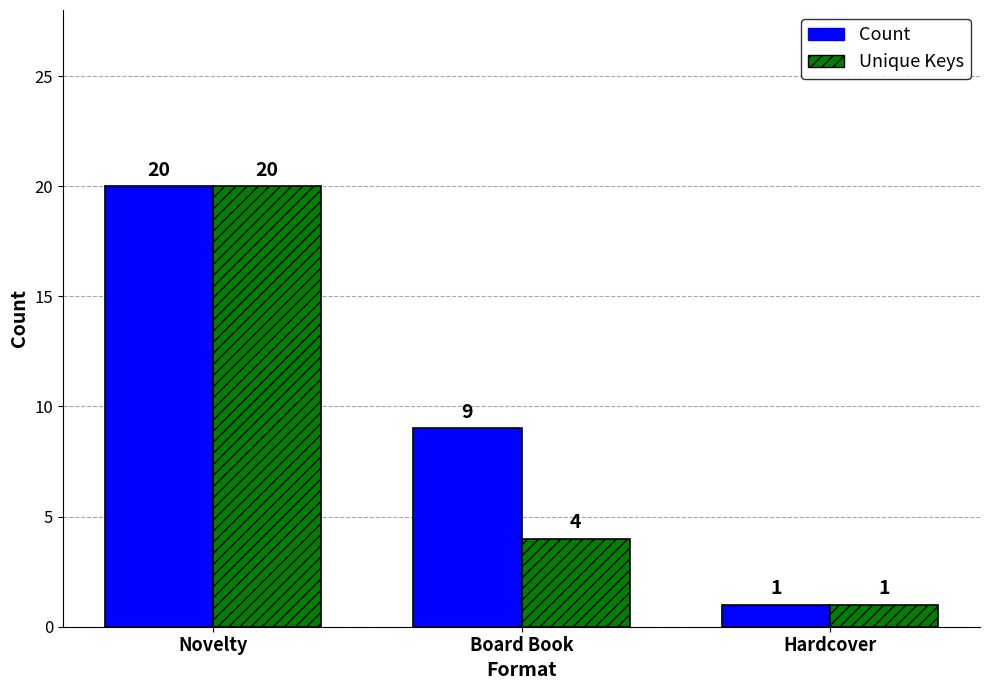

What is the difference between the highest and lowest values at Board Book?

5